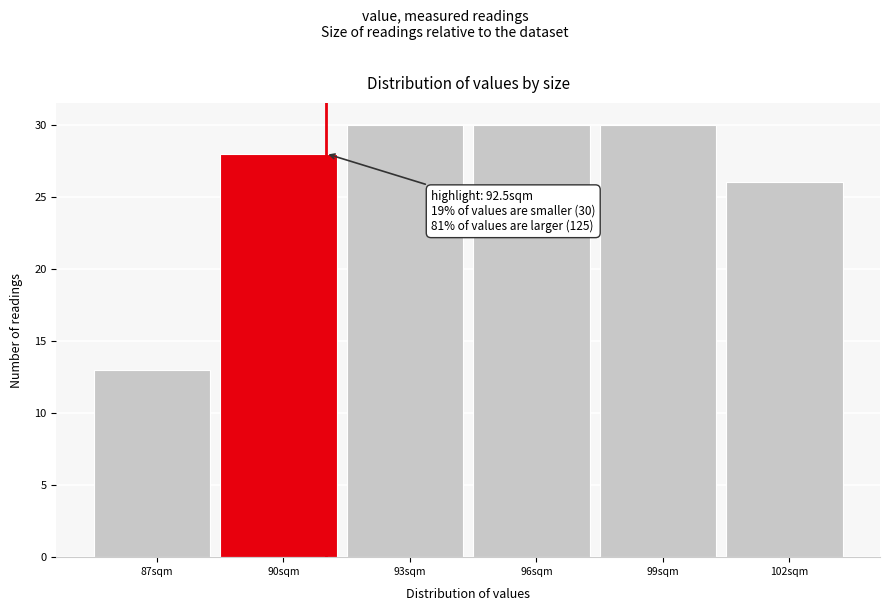

Reading left to right, list all the values displayed in this chart.

87sqm=13	90sqm=28	93sqm=30	96sqm=30	99sqm=30	102sqm=26